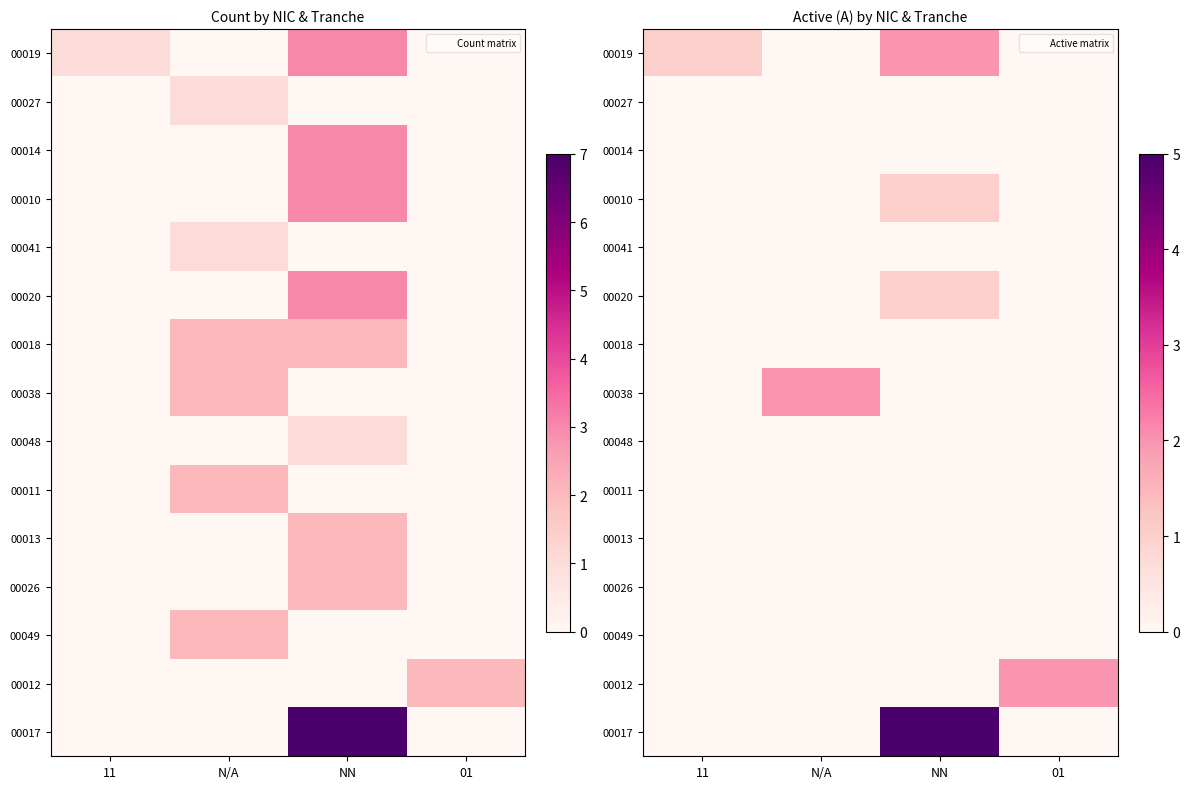

How many values in the row_0 series are below 1?

2